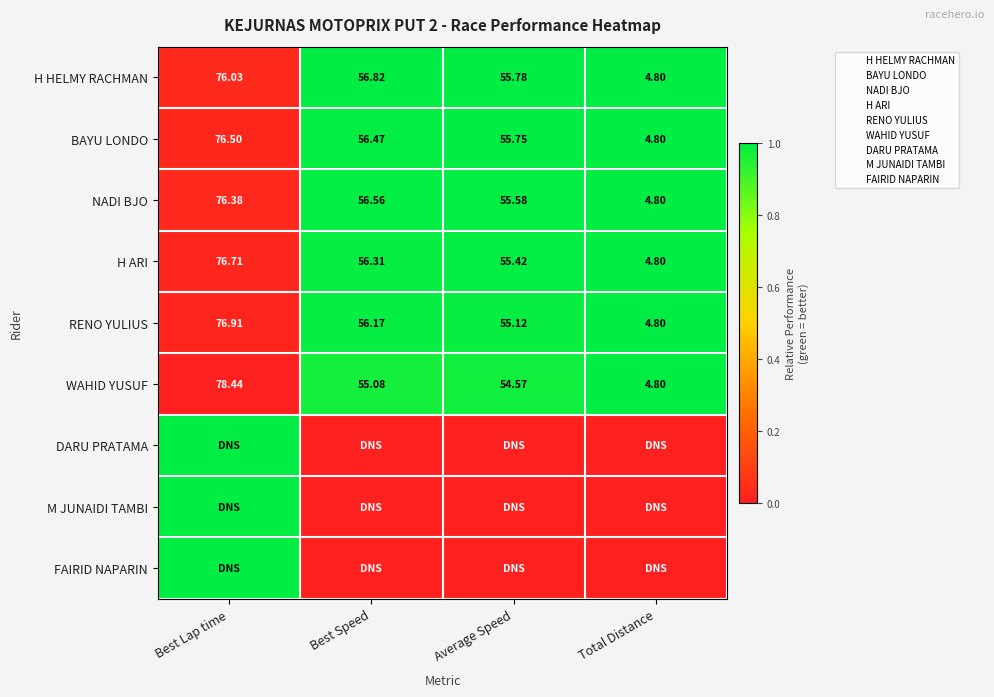

True or false: BAYU LONDO has a value of 1.7 at Average Speed.

False